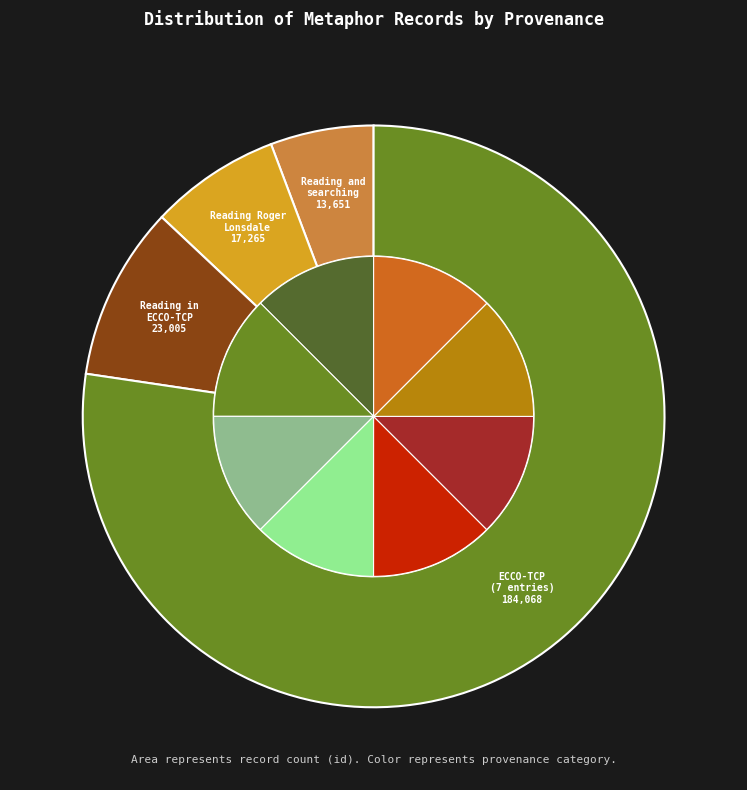

Rank the categories by value from lowest to highest.

Reading and searching, Reading Roger Lonsdale, Reading in ECCO-TCP, ECCO-TCP